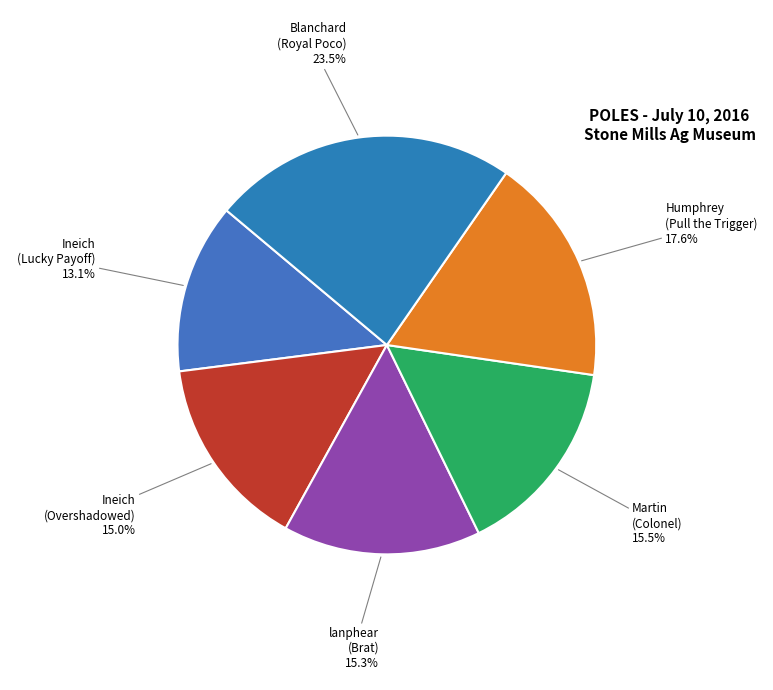

Is there any slice that represents more than half of the pie?

No